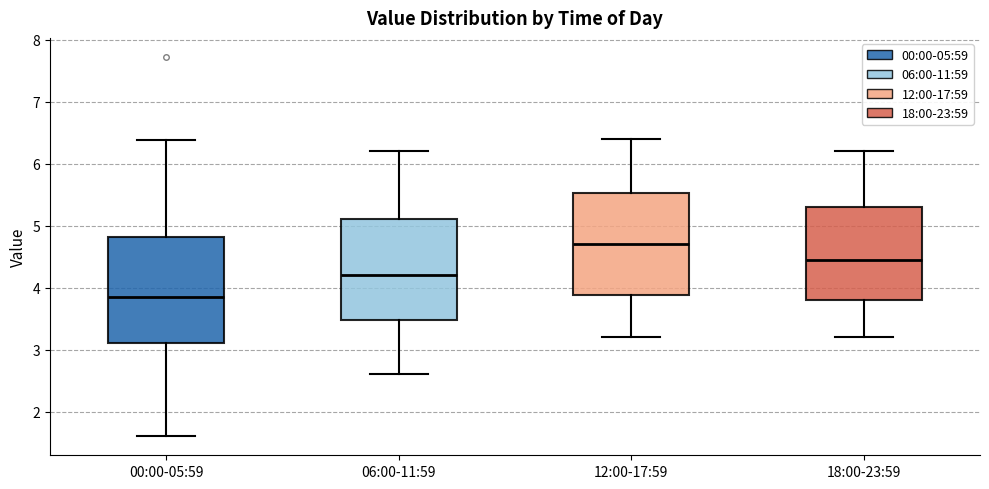

Reading left to right, transcribe this box plot: for each box, give where its median line is, the range the box spans, and where its two whiskers end, as read against the y-axis. The values are not printed on the chart, so give them approximately, as read against the axis.

00:00-05:59: median 3.9, box 3.1 to 4.8, whiskers 1.6 to 6.4
06:00-11:59: median 4.2, box 3.5 to 5.1, whiskers 2.6 to 6.2
12:00-17:59: median 4.7, box 3.9 to 5.5, whiskers 3.2 to 6.4
18:00-23:59: median 4.5, box 3.8 to 5.3, whiskers 3.2 to 6.2